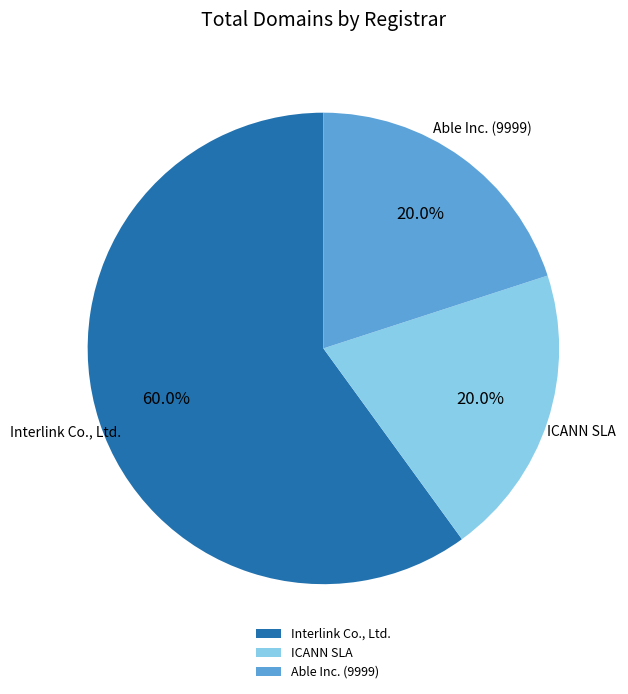

Which slice is the largest?

Interlink Co., Ltd.